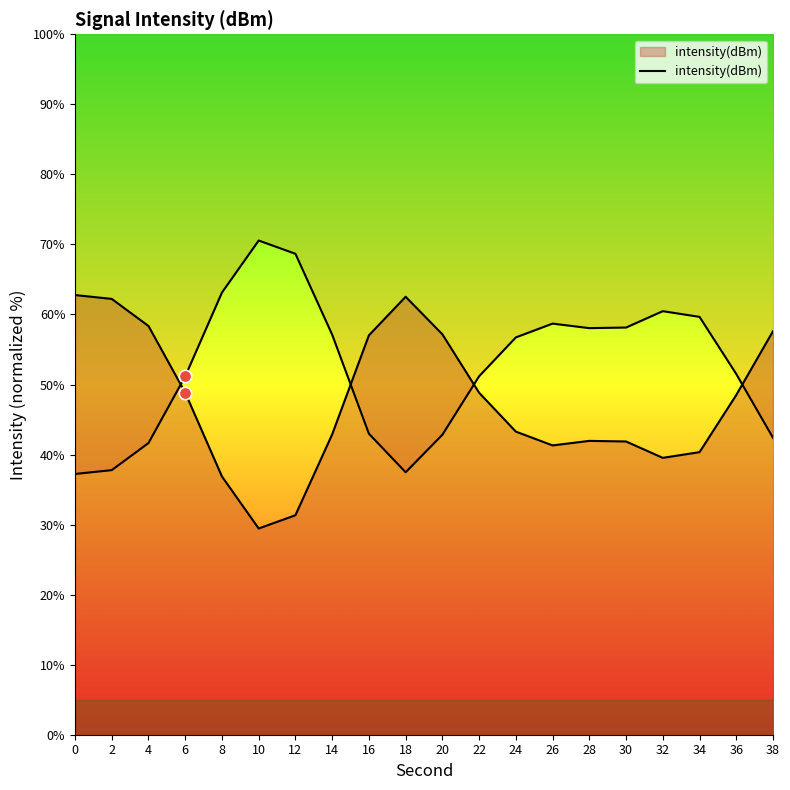

Approximately how many times larger is the value at 6 compared to 8?

1.3